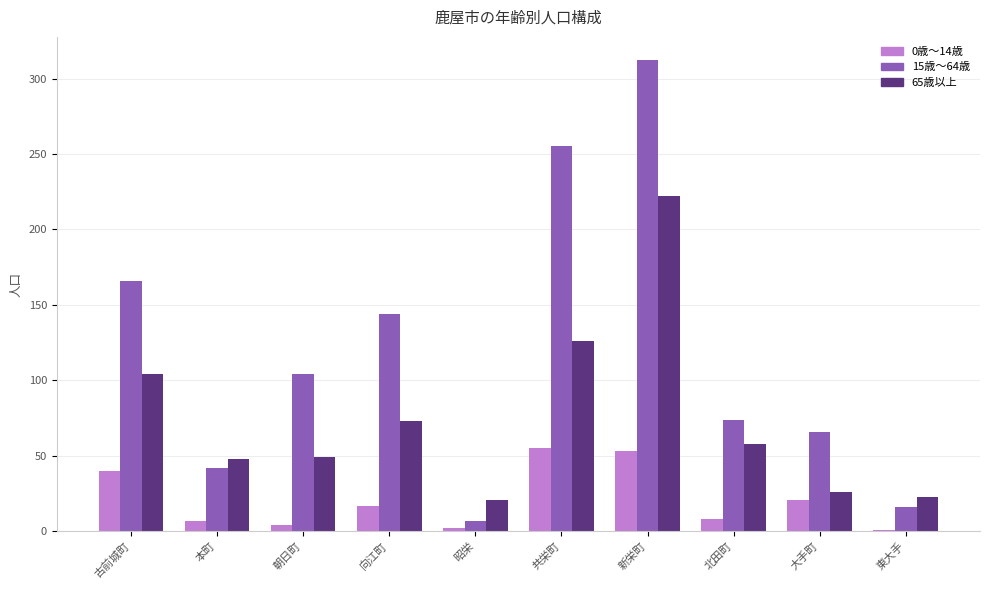

What is the difference between the 0歳～14歳 values at 本町 and 共栄町?

48